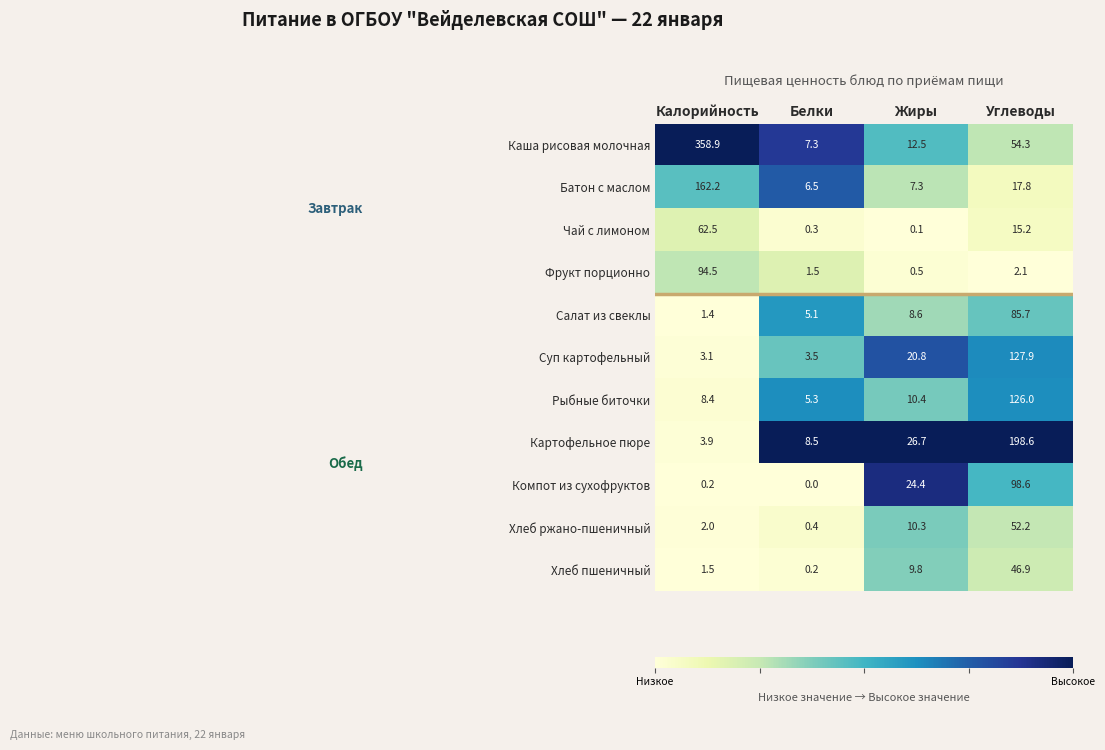

The Хлеб ржано-пшеничный series shows 2.6 at Калорийность. True or false?

False